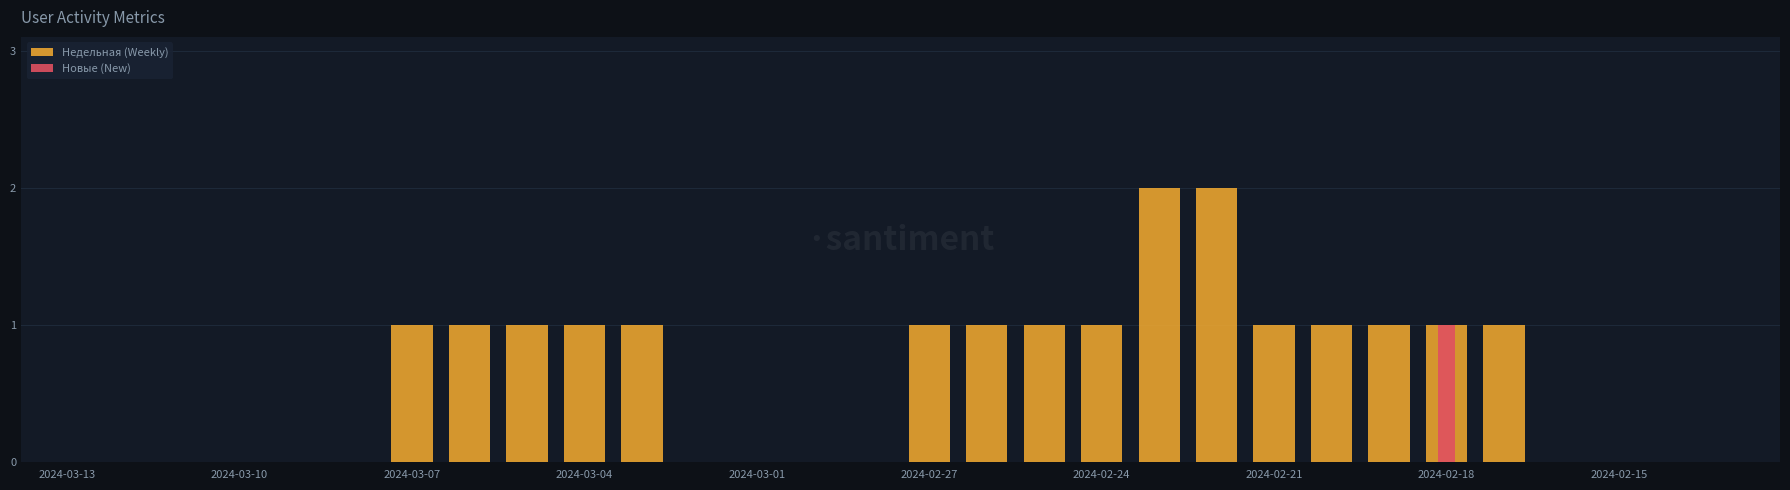

What is the difference between the maximum and minimum values in the Недельная (Weekly) series?

2